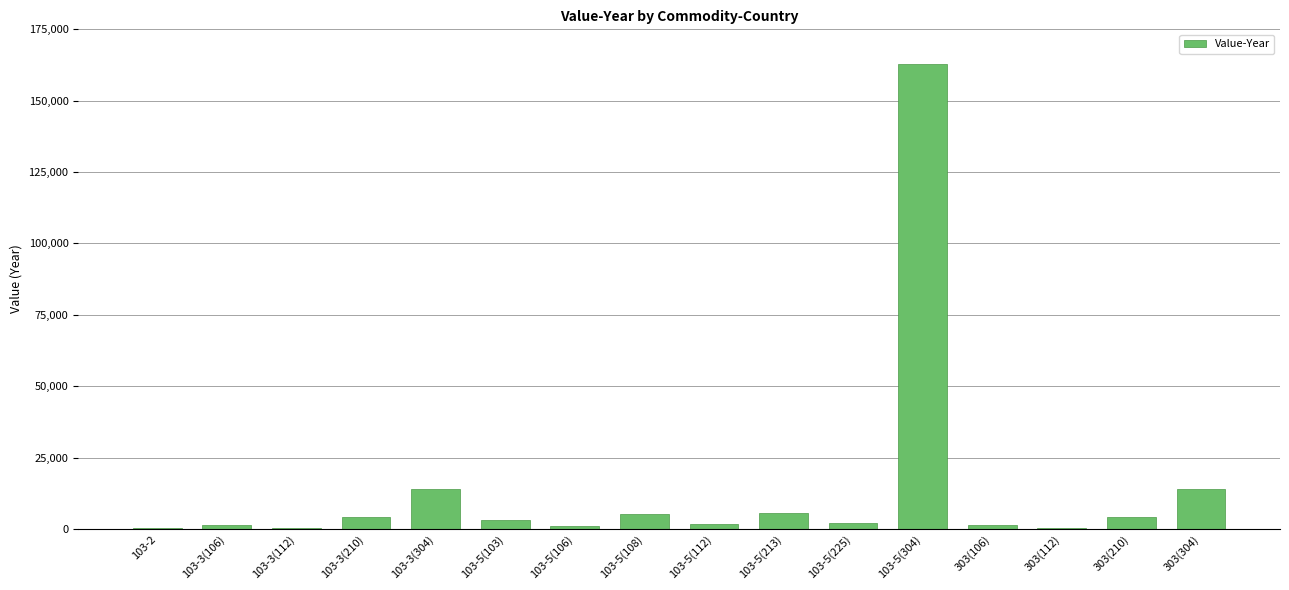

How many data points does each series have?

16